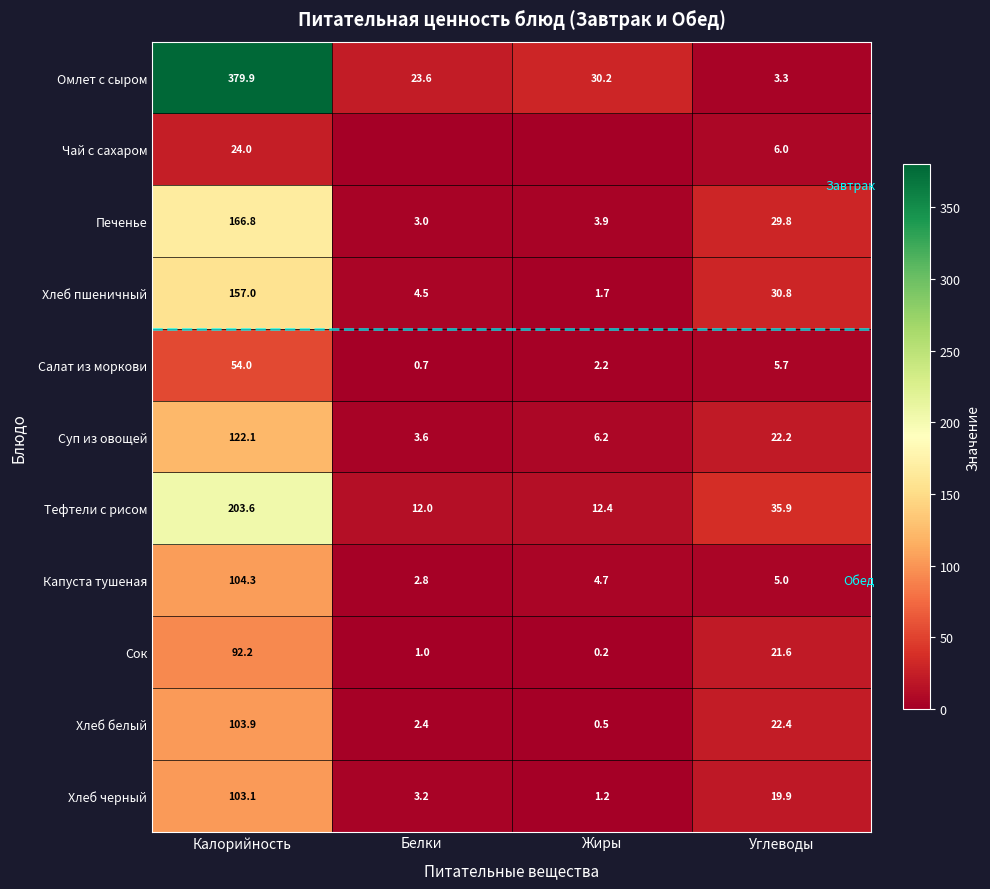

Between Жиры and Калорийность, which is larger?

Калорийность